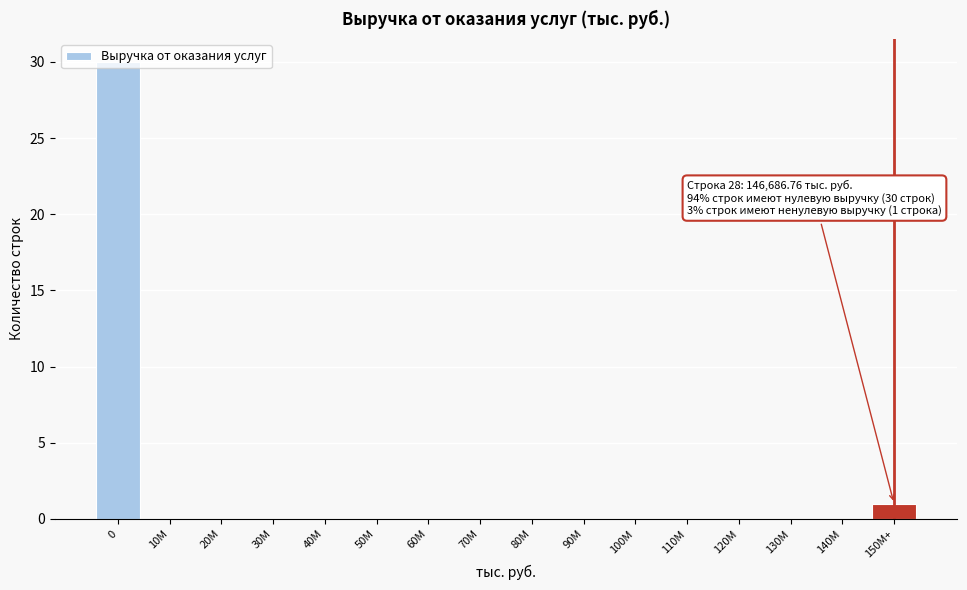

The value at 10М is 18. True or false?

False